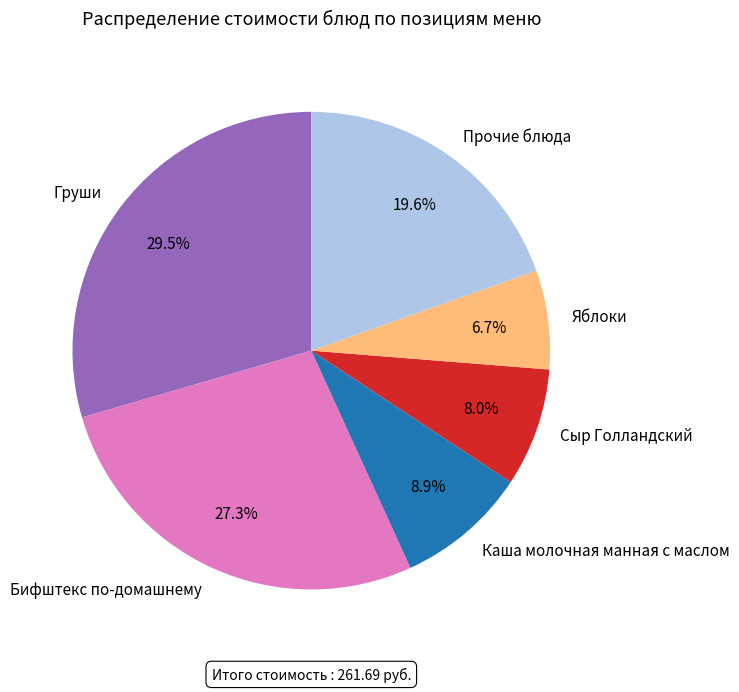

Rank the categories by value from highest to lowest.

Груши, Бифштекс по-домашнему, Прочие блюда, Каша молочная манная с маслом, Сыр Голландский, Яблоки